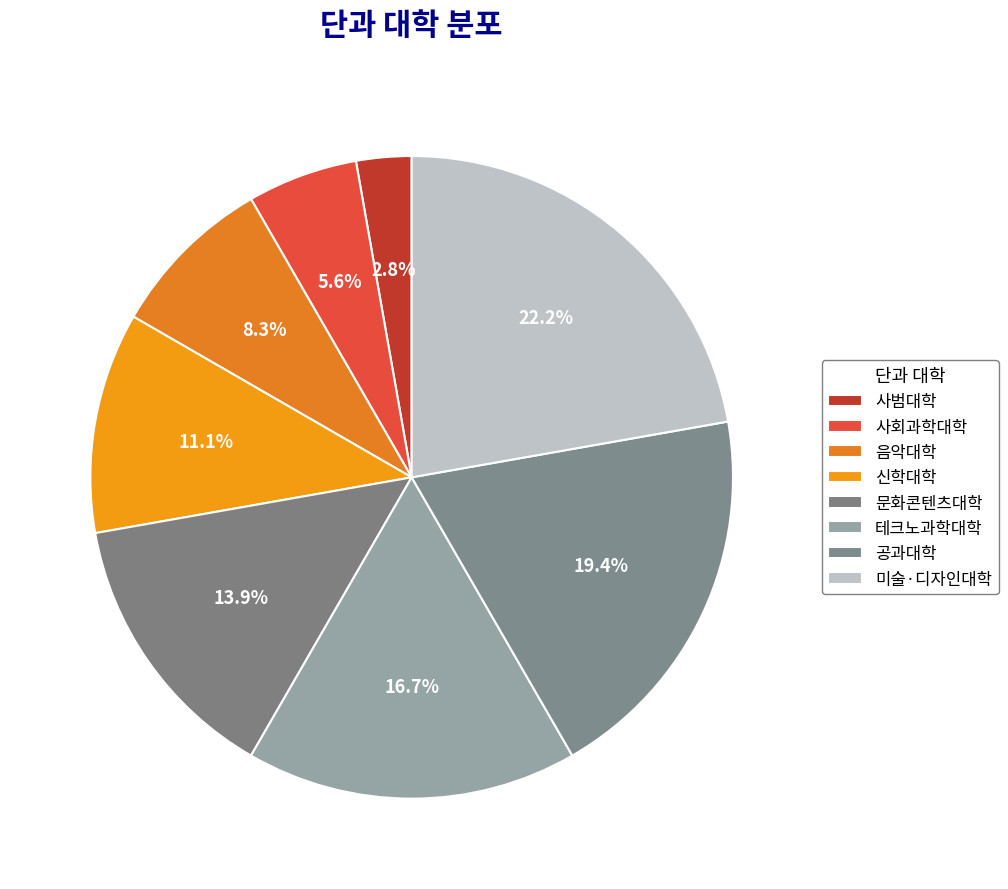

To the nearest percent, what is the average slice percentage?

12%